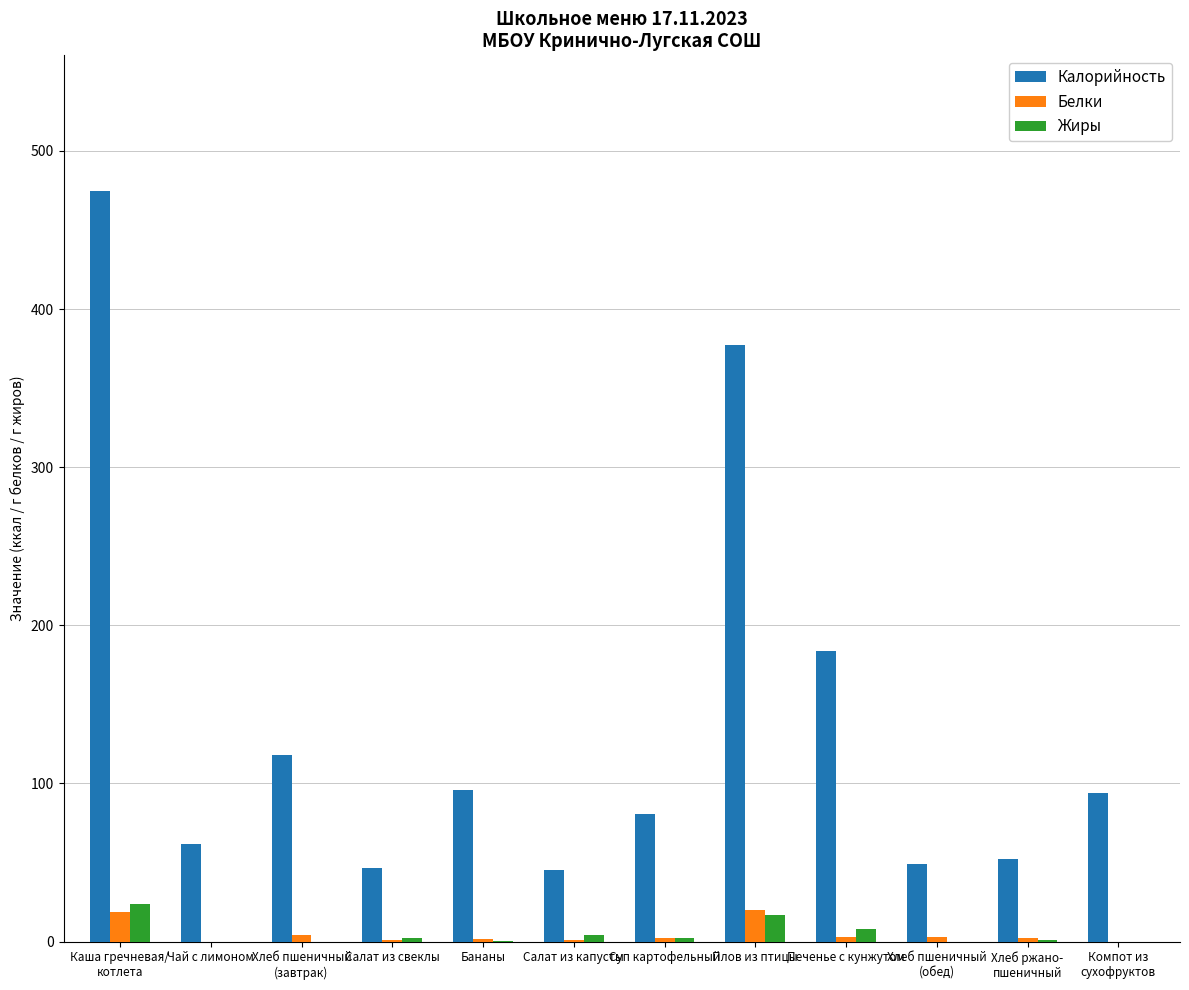

What is the total value across all series at Плов из птицы?

414.0